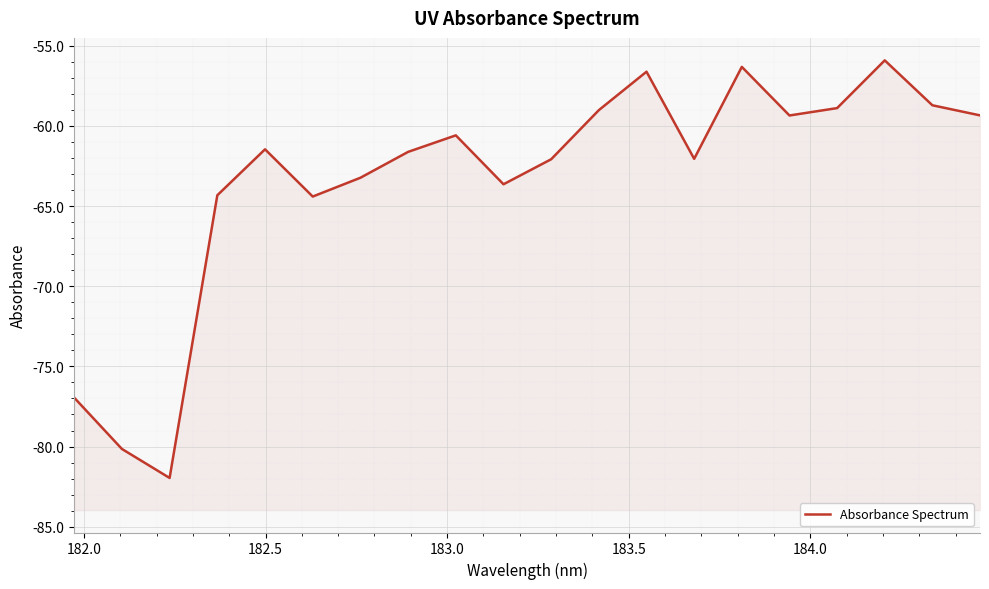

What is the value of the 16th point from the left?

-59.4